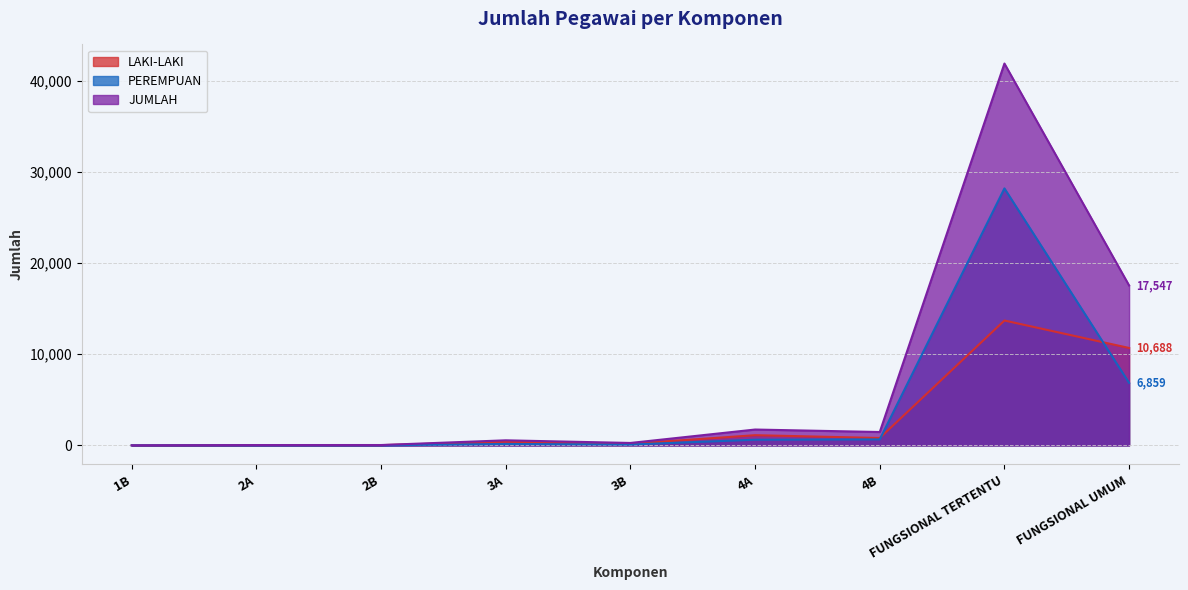

How many interior local peaks does the LAKI-LAKI series have?

4